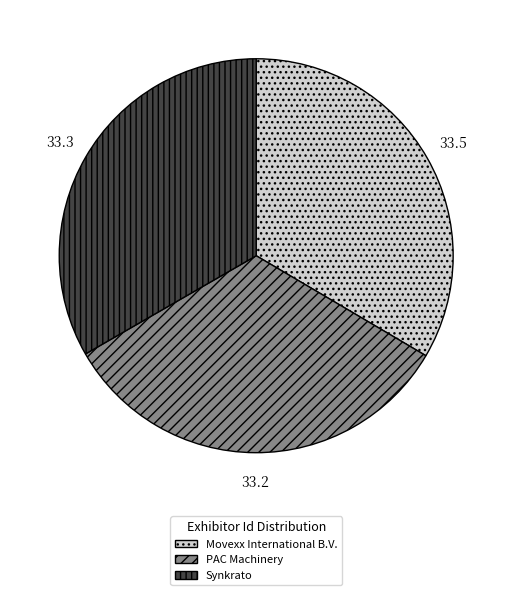

True or false: PAC Machinery accounts for 33% of the total.

True